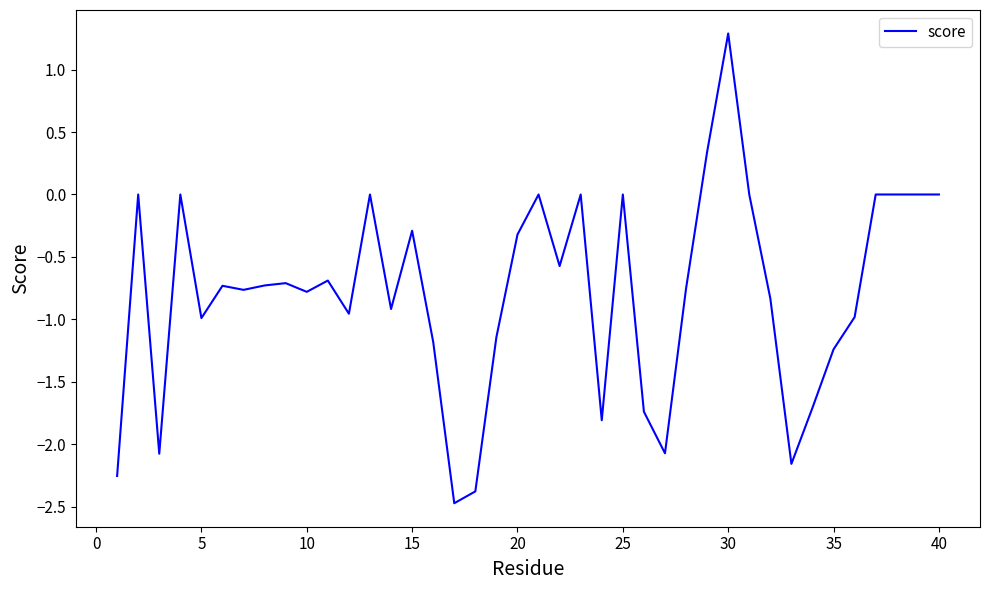

What is the greatest value displayed?

1.3